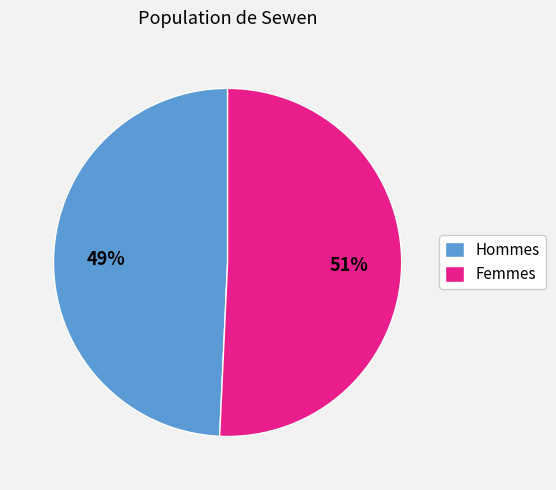

Is there any slice that represents more than half of the pie?

Yes